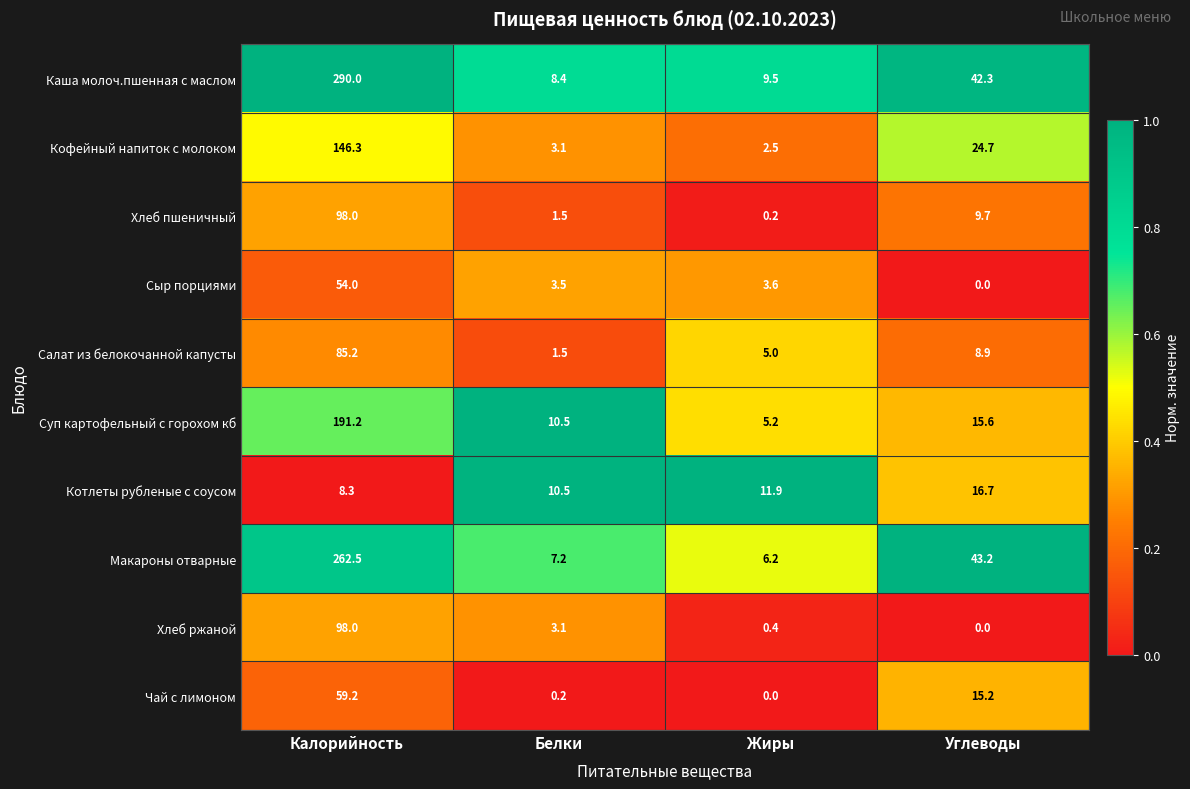

What is the sum of the Каша молоч.пшенная с маслом values at Жиры and Углеводы?

51.8